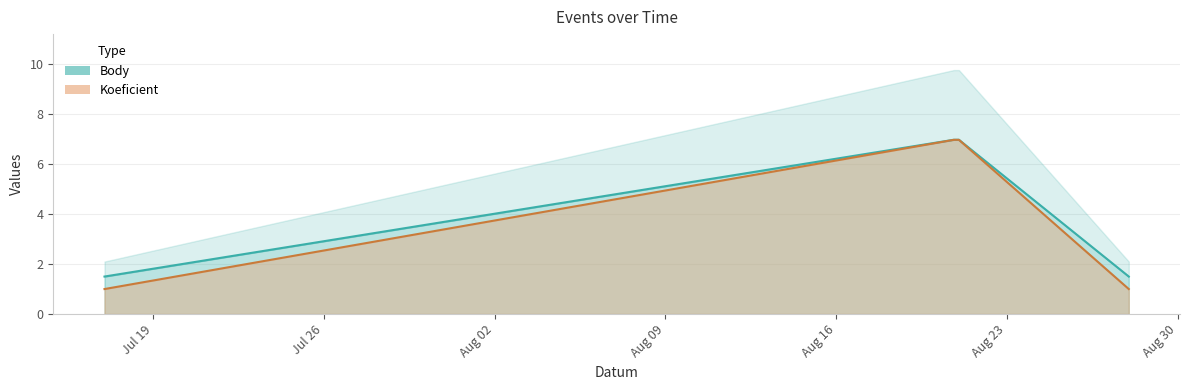

List the series in order of their overall mean, highest first.

Body, Koeficient